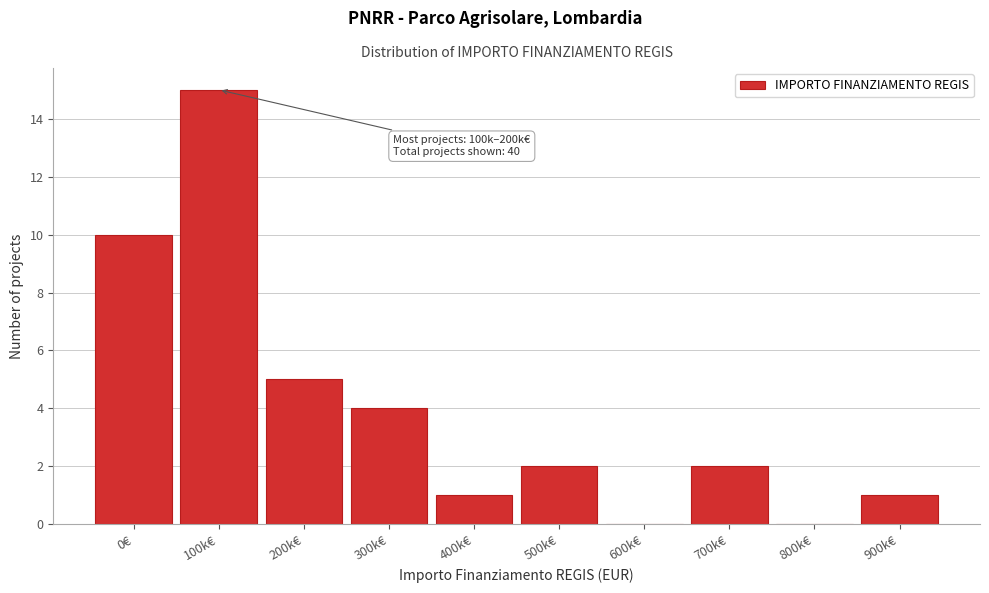

Reading left to right, extract all data points from this chart.

0€=10	100k€=15	200k€=5	300k€=4	400k€=1	500k€=2	600k€=0	700k€=2	800k€=0	900k€=1